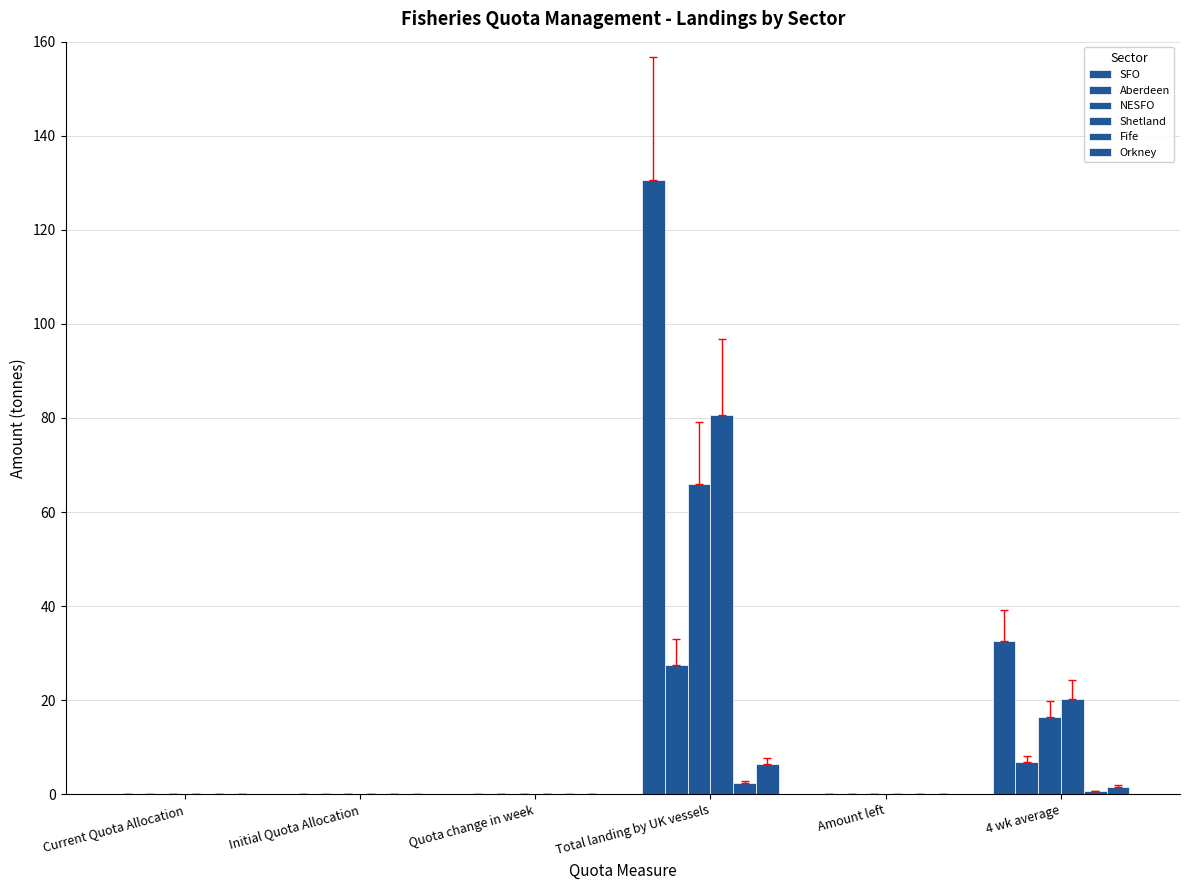

Between Quota change in week and 4 wk average, which series saw the biggest shift?

SFO